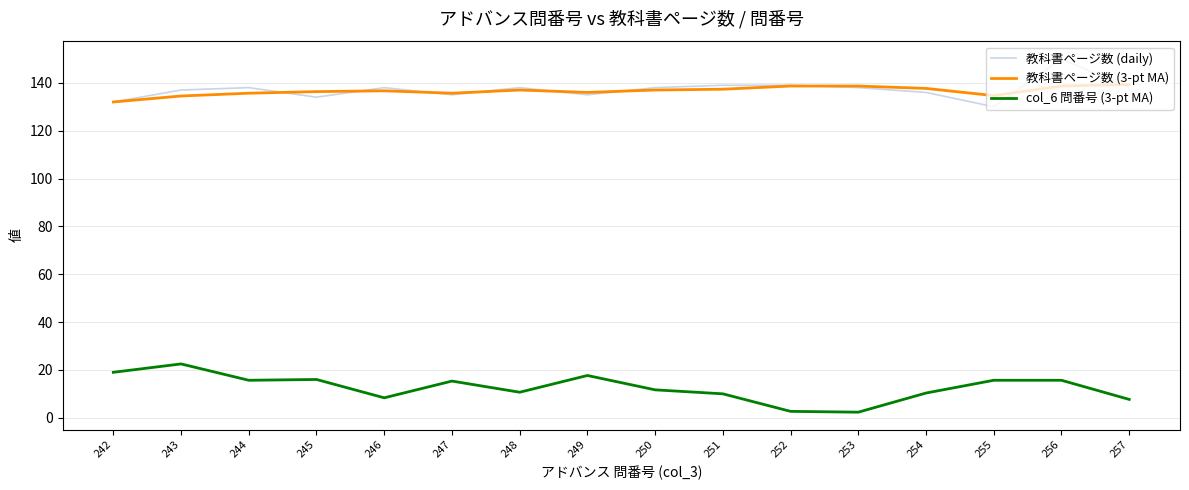

Rank the series by their maximum value, from lowest to highest.

col_6 問番号 (3-pt MA), 教科書ページ数 (3-pt MA), 教科書ページ数 (daily)